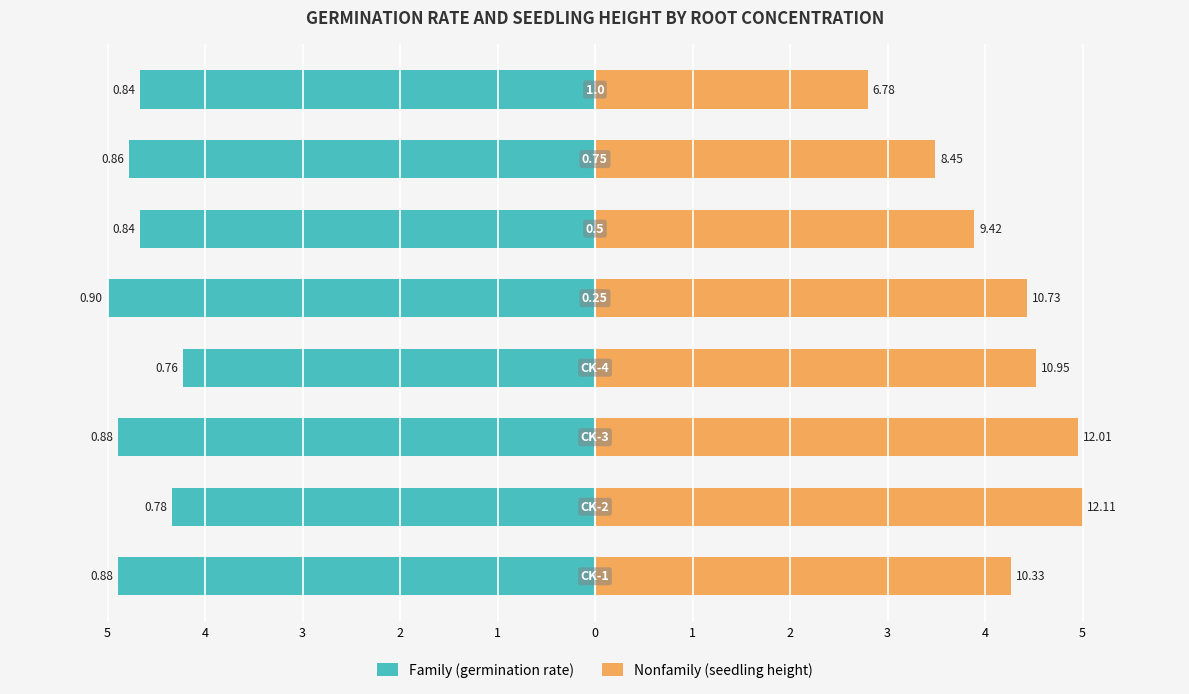

Reading left to right, what are all the values shown in this chart?

Family (germination rate): -4.9	-4.3	-4.9	-4.2	-5.0	-4.7	-4.8	-4.7
Nonfamily (seedling height): 4.3	5.0	5.0	4.5	4.4	3.9	3.5	2.8